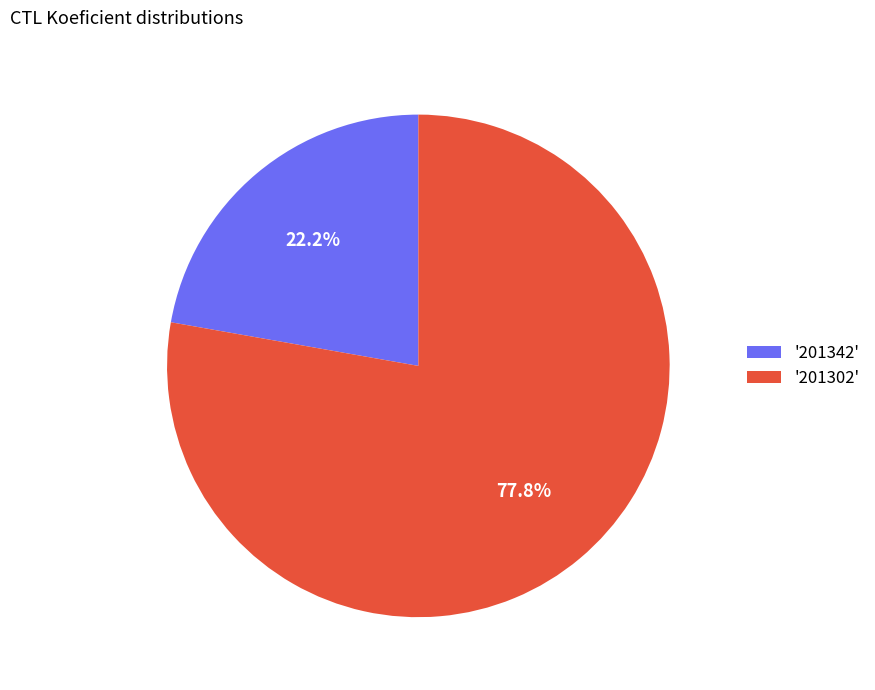

Which slice is the largest?

'201302'